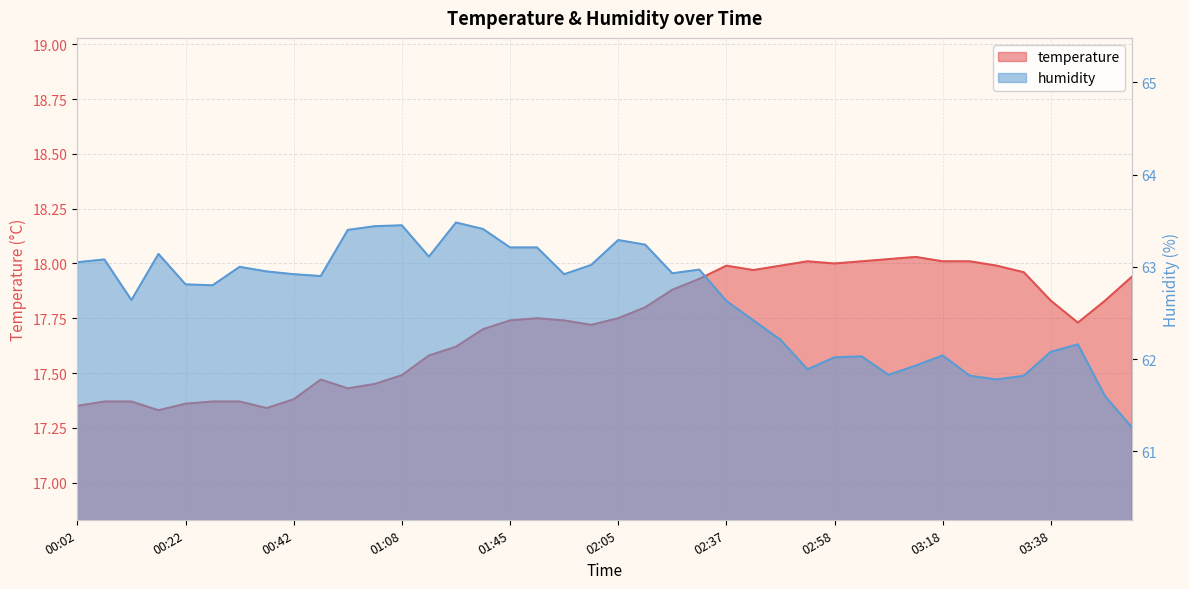

Which category has the lowest value across all series?

00:17